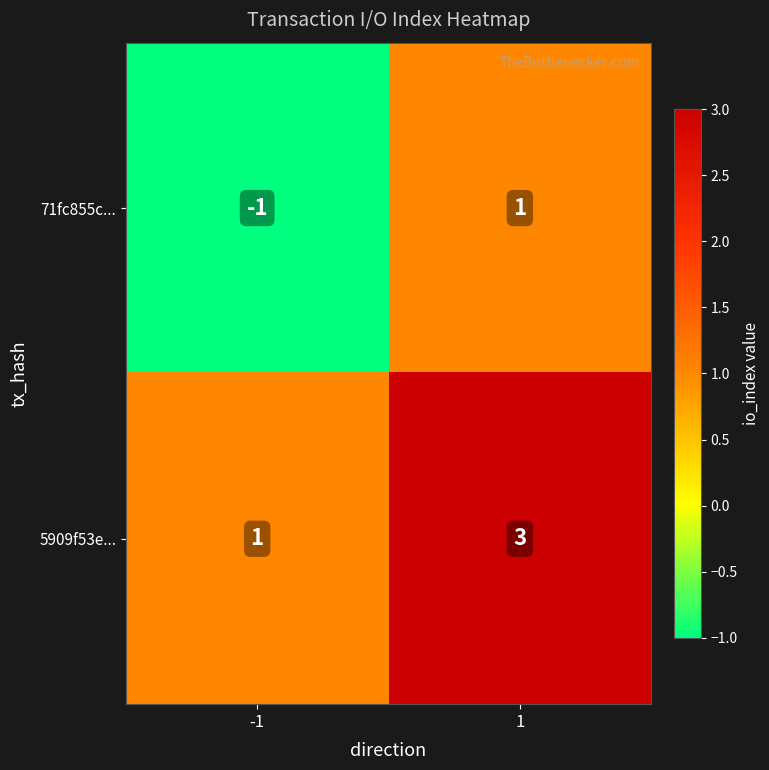

Reading right to left, list all the values displayed in this chart.

71fc855c...: 1=1	-1=-1
5909f53e...: 1=3	-1=1